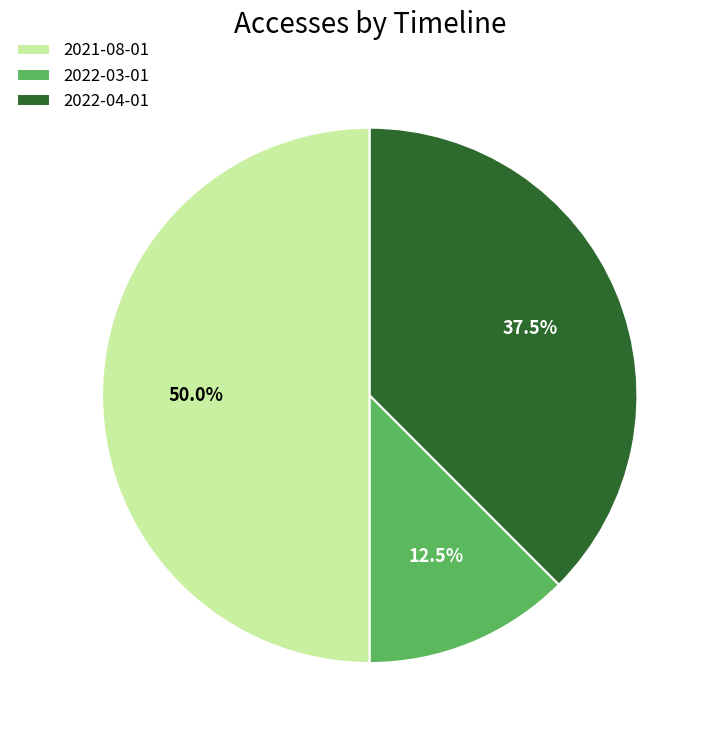

What percentage is NOT represented by 2021-08-01?

50.0%